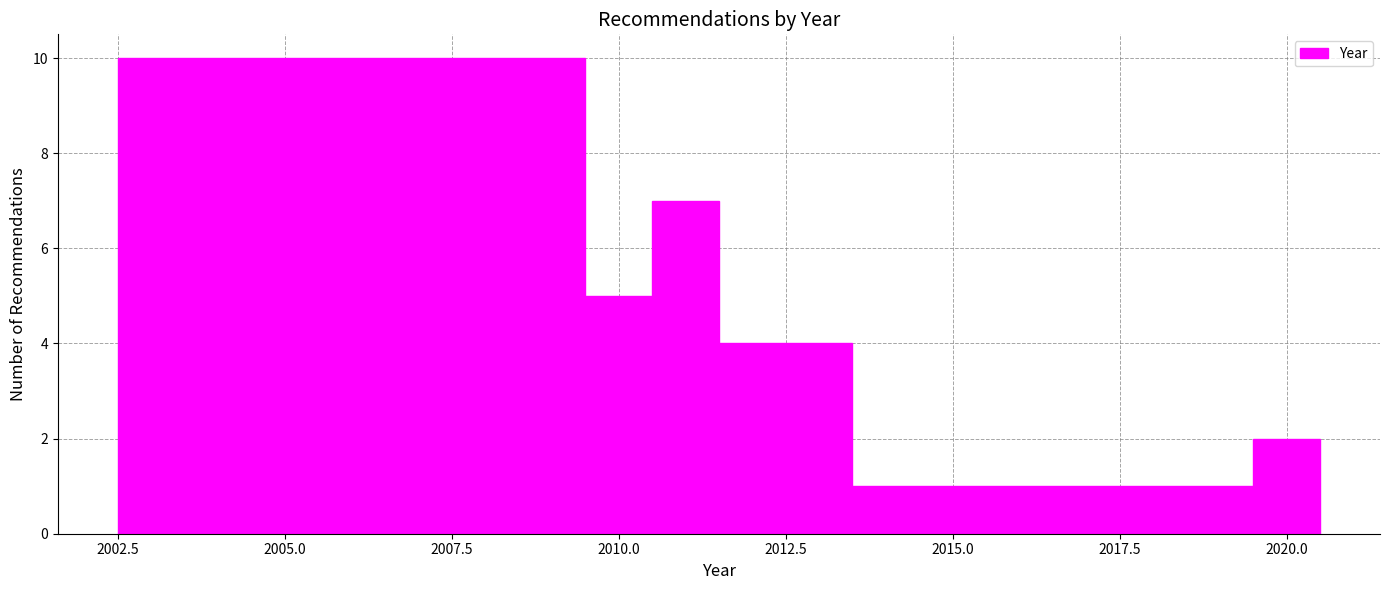

Around what value on the x-axis is the tallest bar? Give the approximate position of its centre, as read against the axis.

2006.0